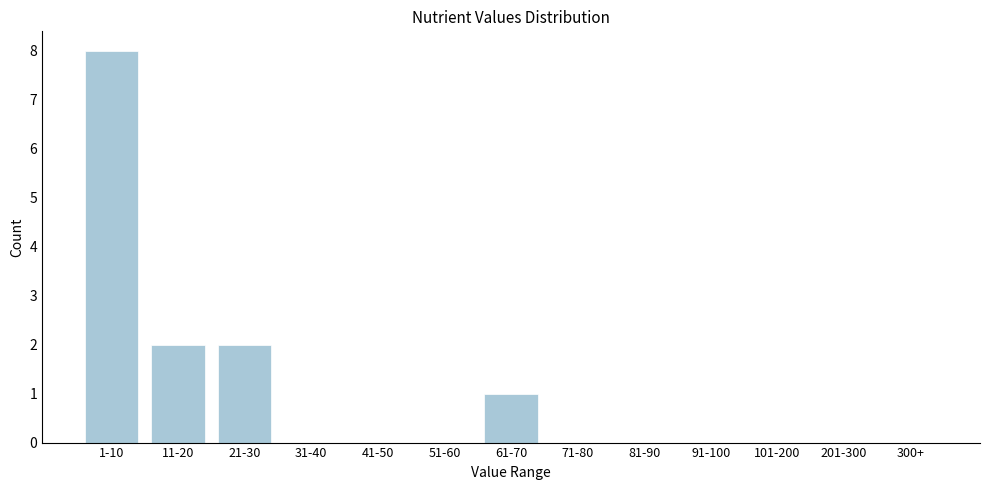

Reading left to right, transcribe all the data shown in this chart.

1-10=8	11-20=2	21-30=2	31-40=0	41-50=0	51-60=0	61-70=1	71-80=0	81-90=0	91-100=0	101-200=0	201-300=0	300+=0